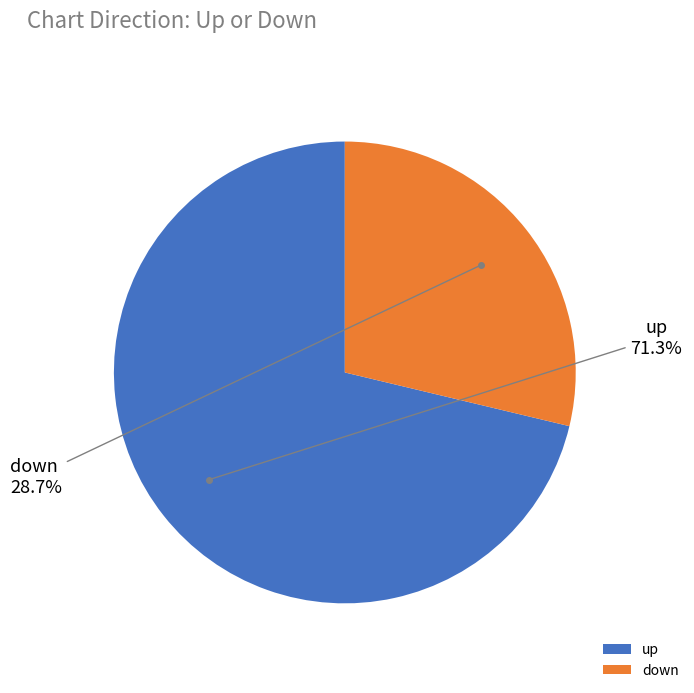

To the nearest percent, what is the difference between the down and up slice percentages?

43%